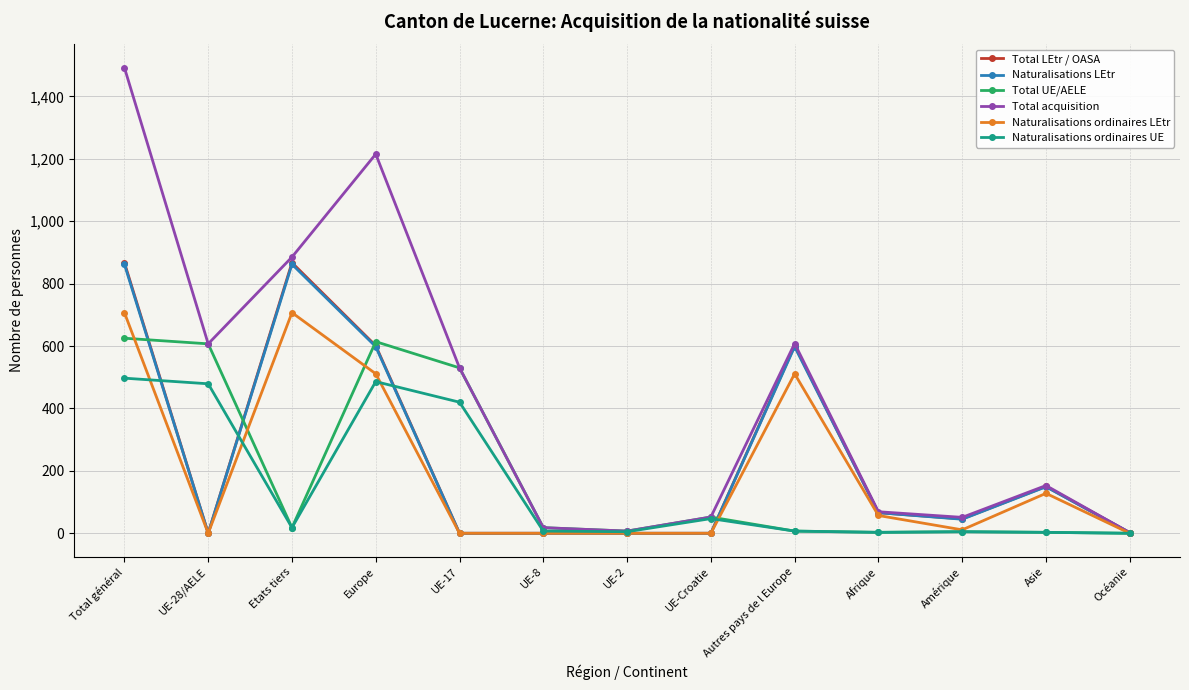

In Naturalisations ordinaires LEtr, how many points are higher than both neighbors (excluding endpoints)?

3